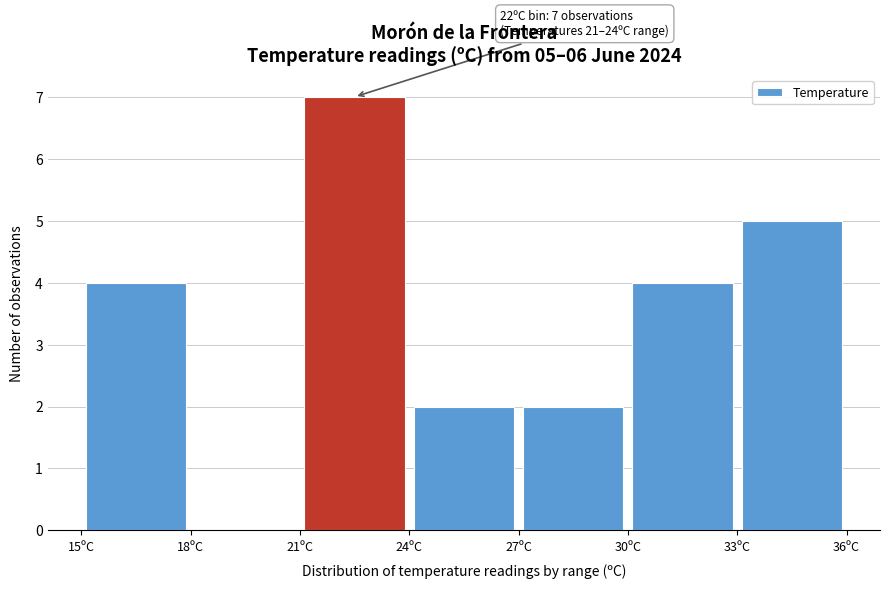

Which range on the x-axis has the tallest bar?

21 to 24